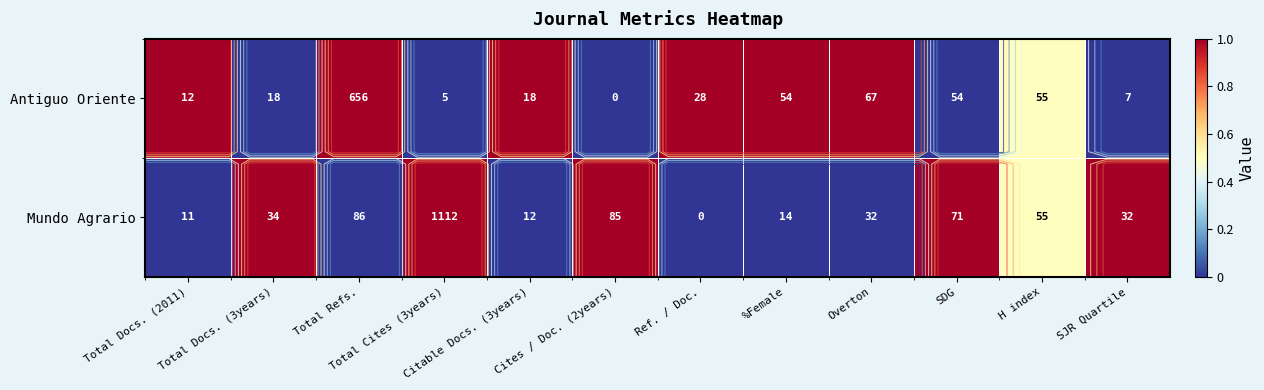

What is the total value across all series at Cites / Doc. (2years)?

1.0